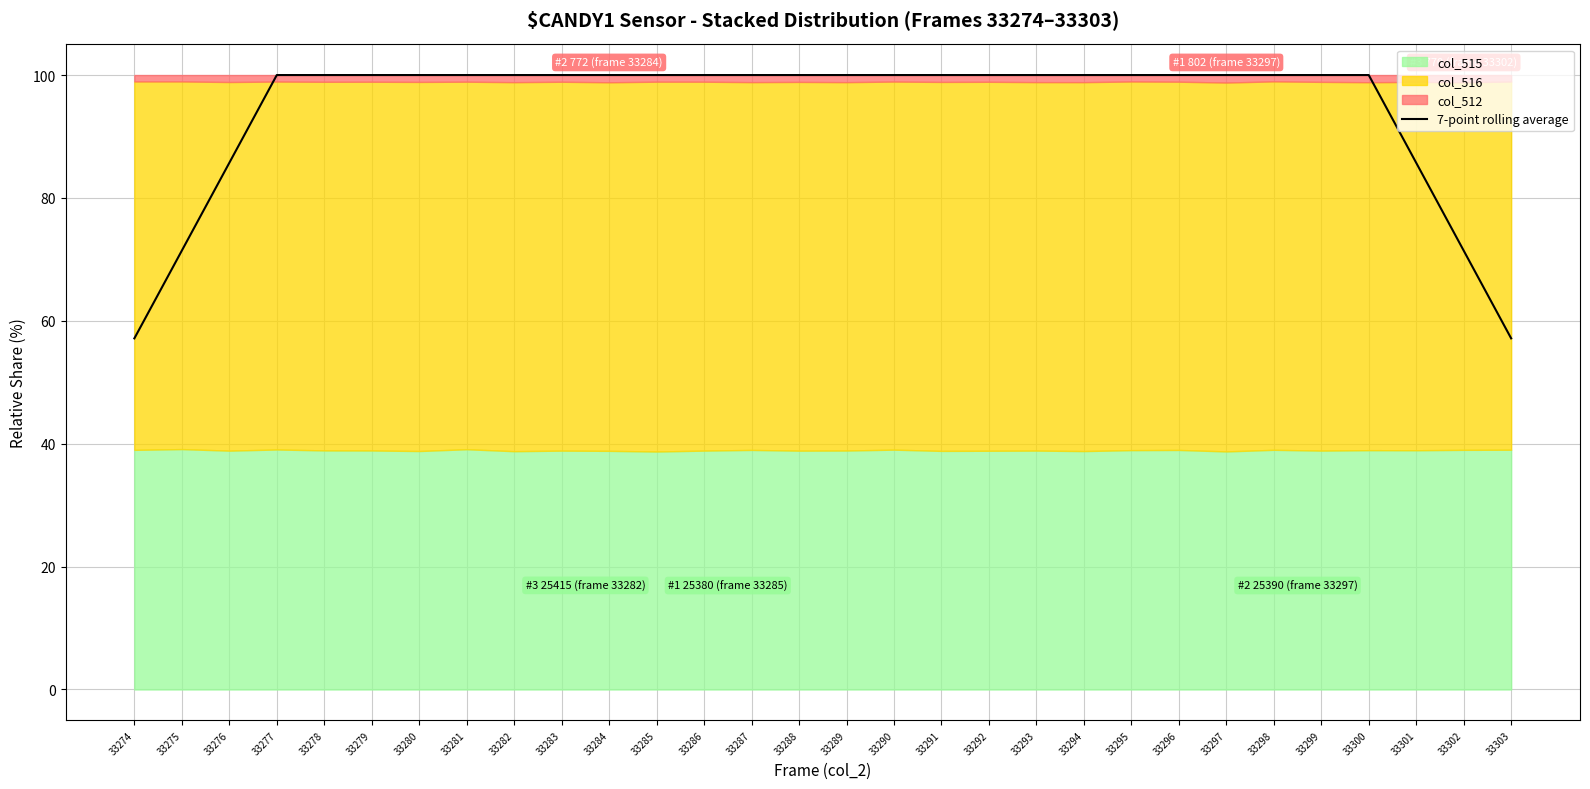

What is the sum of the values at 33289 and 33297?

200.0